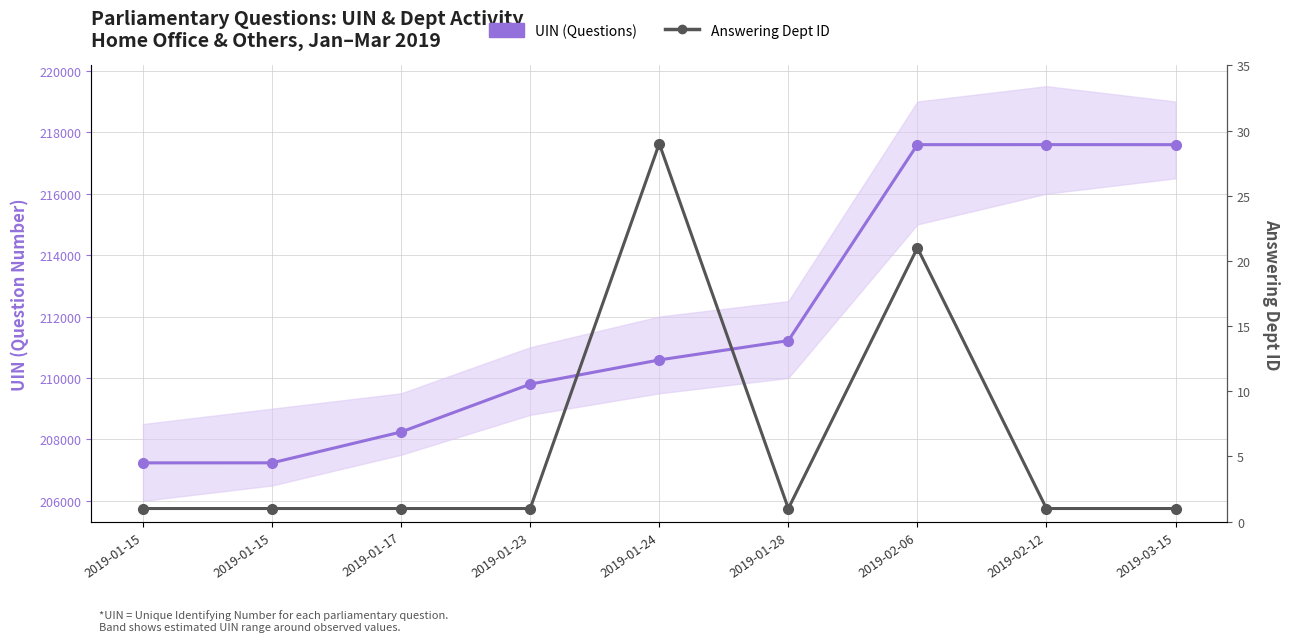

How many lines are shown in the chart?

2